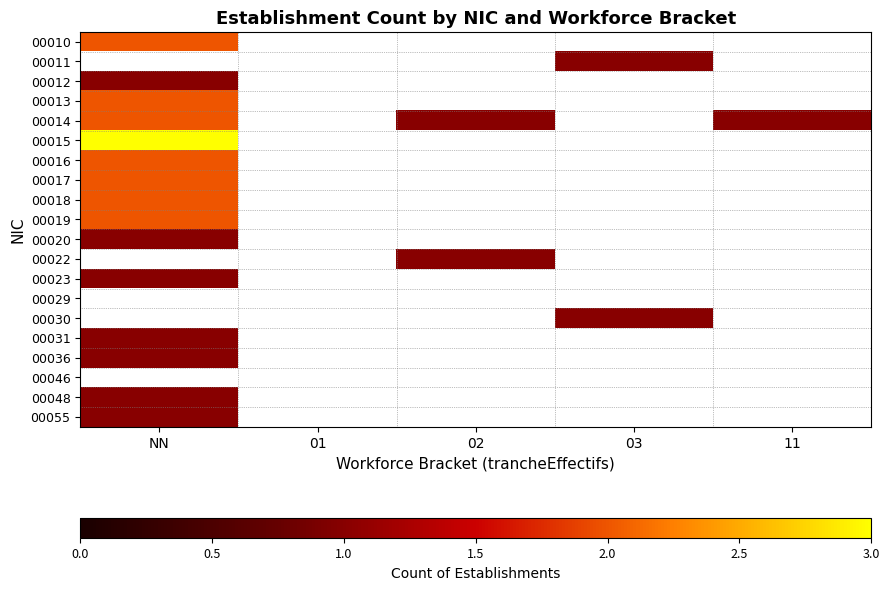

Which label corresponds to the largest value in the chart?

NN